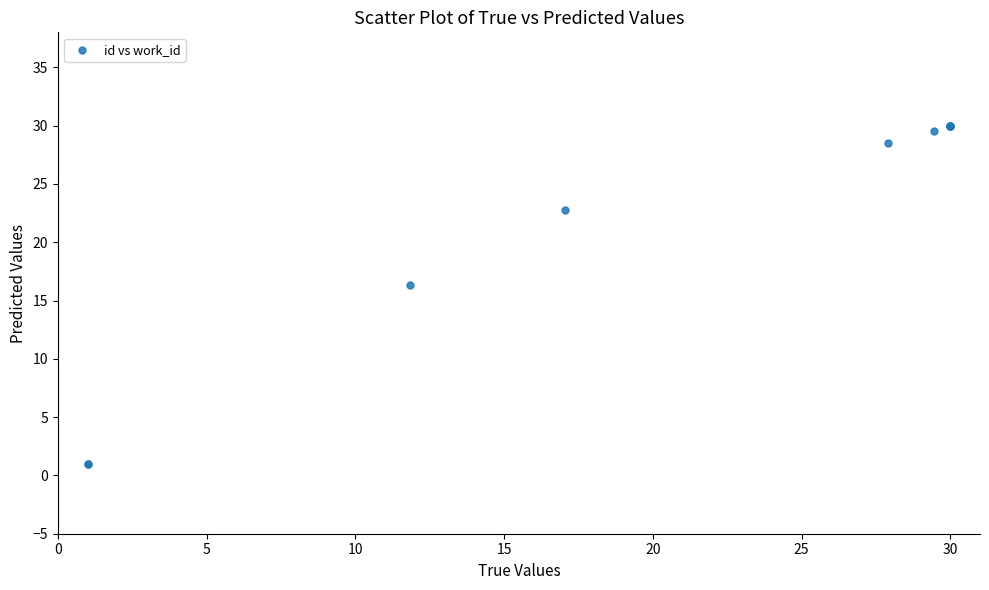

What Y value in the scatter plot is closest to 15?

16.4